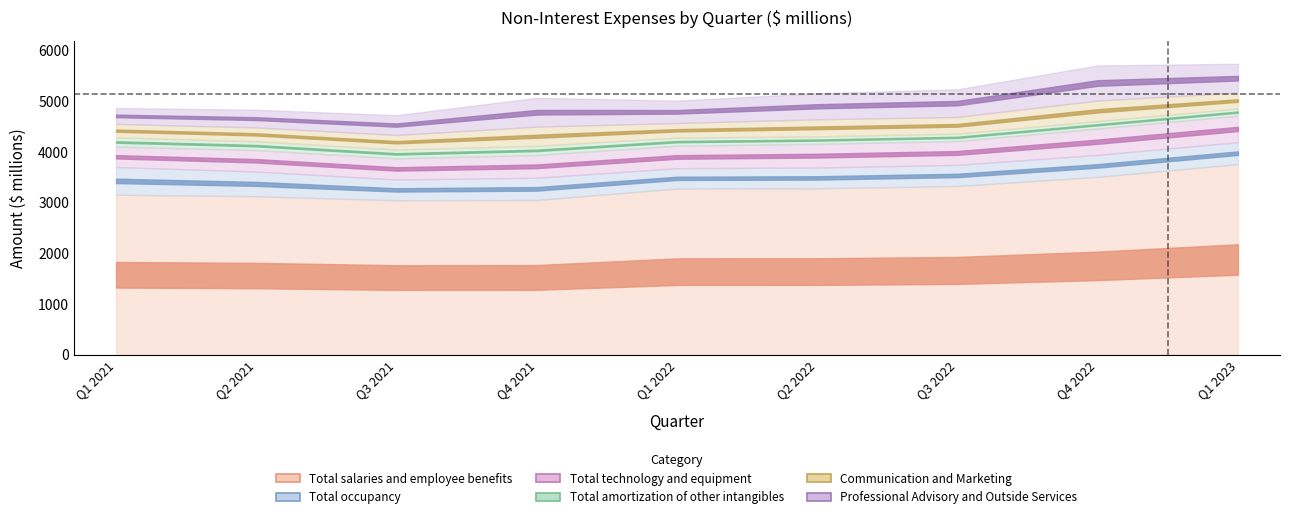

The value of Total salaries and employee benefits at Q1 2021 is 4501. True or false?

False